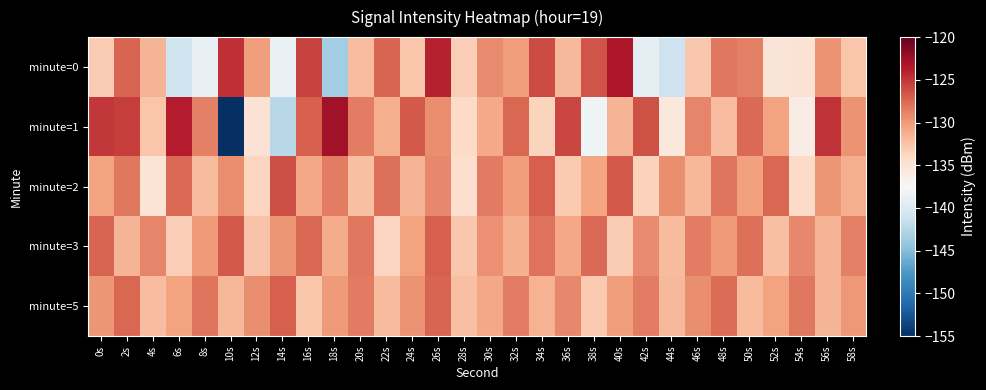

Reading left to right, extract all data points from this chart.

minute=0: 0s=-133.1	2s=-127.3	4s=-131.6	6s=-140.9	8s=-138.8	10s=-124.7	12s=-130.2	14s=-138.6	16s=-125.6	18s=-143.6	20s=-132.1	22s=-127.3	24s=-132.6	26s=-124.0	28s=-133.2	30s=-129.2	32s=-130.2	34s=-126.0	36s=-131.8	38s=-126.4	40s=-123.4	42s=-139.3	44s=-141.2	46s=-132.8	48s=-128.3	50s=-128.7	52s=-135.3	54s=-134.9	56s=-129.7	58s=-132.6
minute=1: 0s=-125.1	2s=-125.4	4s=-132.6	6s=-123.8	8s=-128.7	10s=-155.1	12s=-135.0	14s=-142.3	16s=-127.0	18s=-122.8	20s=-128.5	22s=-131.2	24s=-126.7	26s=-129.3	28s=-134.1	30s=-130.9	32s=-127.4	34s=-133.6	36s=-125.8	38s=-138.2	40s=-131.5	42s=-126.3	44s=-135.7	46s=-128.9	48s=-132.1	50s=-127.6	52s=-130.4	54s=-136.2	56s=-124.8	58s=-129.7
minute=2: 0s=-130.5	2s=-128.3	4s=-135.1	6s=-127.6	8s=-131.9	10s=-129.4	12s=-133.7	14s=-126.2	16s=-130.8	18s=-128.6	20s=-132.3	22s=-127.9	24s=-131.5	26s=-129.1	28s=-134.6	30s=-128.4	32s=-130.2	34s=-127.1	36s=-132.9	38s=-130.6	40s=-126.8	42s=-133.4	44s=-129.3	46s=-131.7	48s=-128.1	50s=-130.3	52s=-127.5	54s=-134.2	56s=-129.8	58s=-131.1
minute=3: 0s=-127.3	2s=-131.6	4s=-128.9	6s=-133.2	8s=-130.1	10s=-126.7	12s=-132.5	14s=-129.8	16s=-127.4	18s=-131.0	20s=-128.3	22s=-133.7	24s=-130.4	26s=-127.1	28s=-132.8	30s=-129.5	32s=-131.3	34s=-128.0	36s=-130.7	38s=-127.6	40s=-133.1	42s=-129.2	44s=-131.9	46s=-128.5	48s=-130.0	50s=-127.8	52s=-132.3	54s=-129.1	56s=-131.6	58s=-128.7
minute=5: 0s=-129.8	2s=-127.5	4s=-132.1	6s=-130.4	8s=-128.2	10s=-131.7	12s=-129.3	14s=-127.0	16s=-132.6	18s=-130.1	20s=-128.4	22s=-131.9	24s=-129.6	26s=-127.3	28s=-132.2	30s=-130.7	32s=-128.5	34s=-131.4	36s=-129.1	38s=-132.9	40s=-130.2	42s=-128.6	44s=-131.8	46s=-129.4	48s=-127.7	50s=-132.0	52s=-130.5	54s=-128.3	56s=-131.6	58s=-129.9